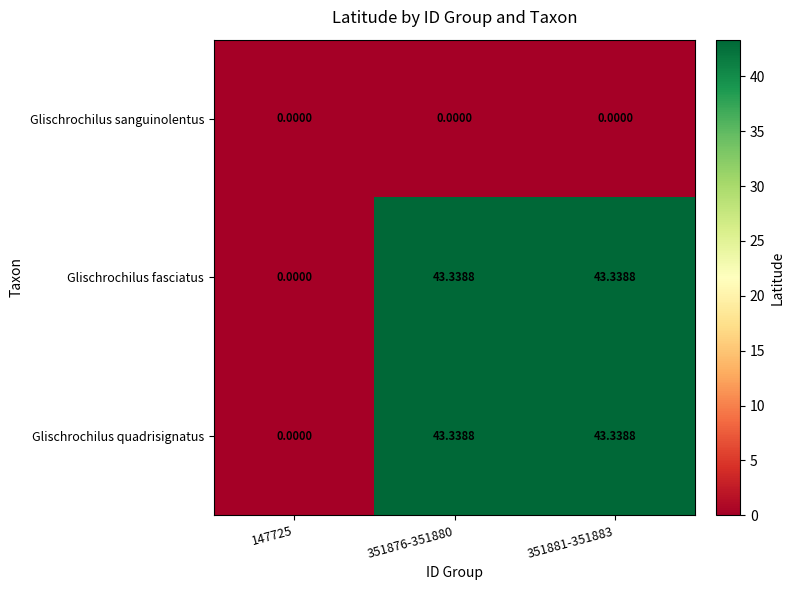

What is the maximum value shown in the chart?

43.3